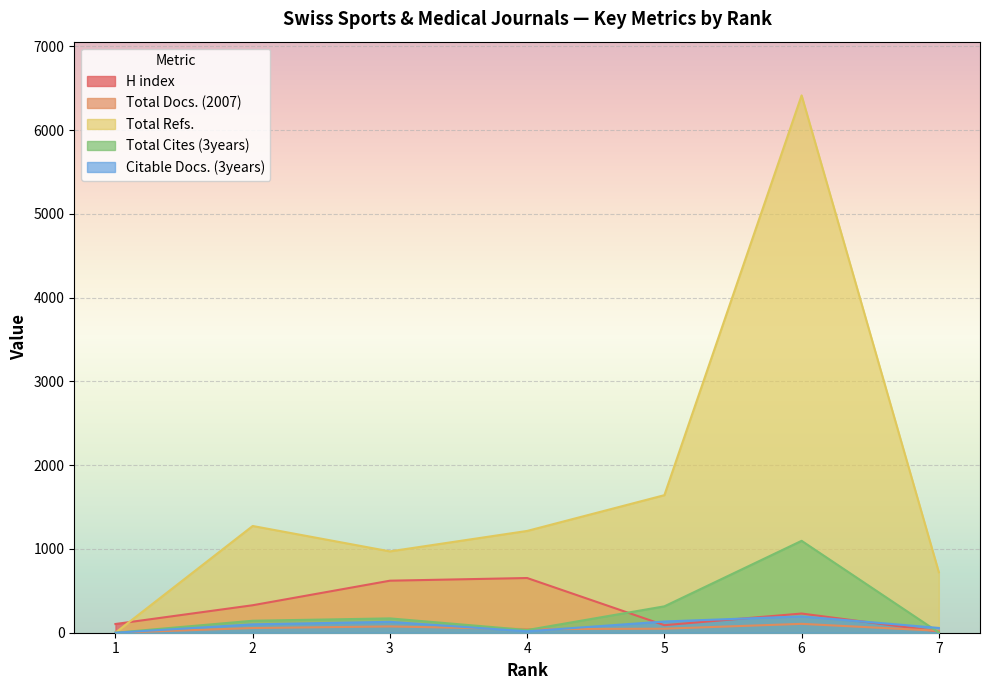

Between which two adjacent categories do Citable Docs. (3years) and Total Cites (3years) first intersect?

6 and 7